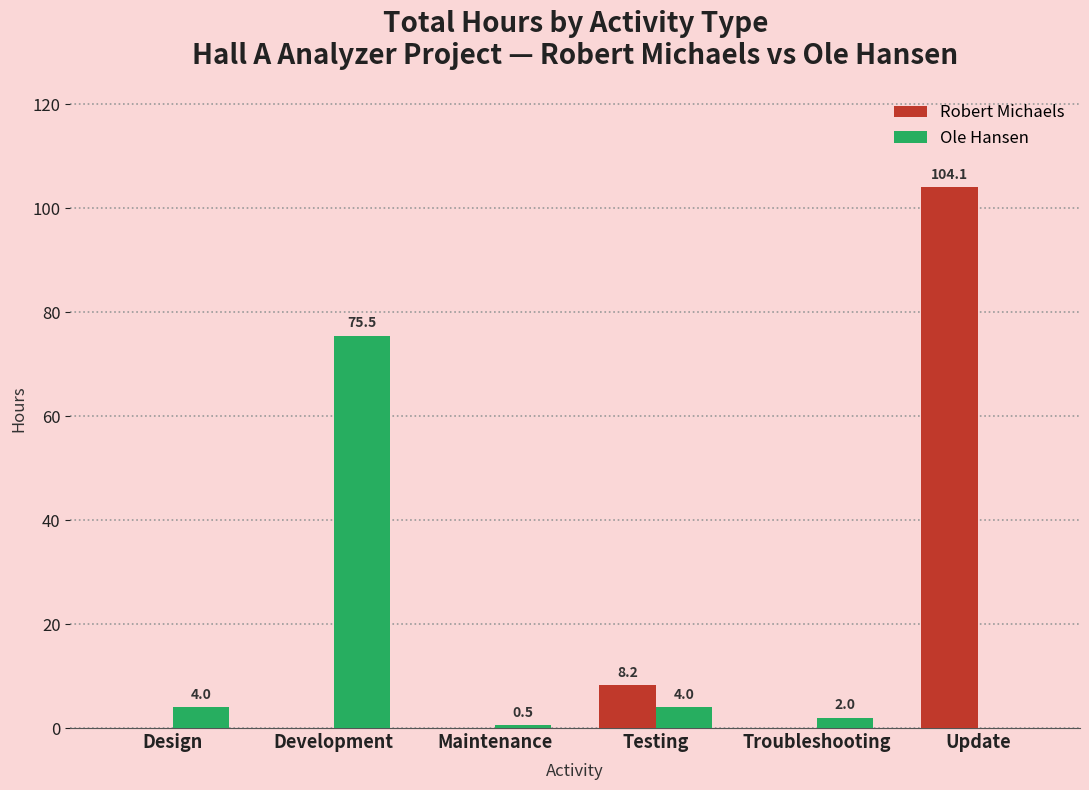

What value does the Ole Hansen series have at Testing?

4.0